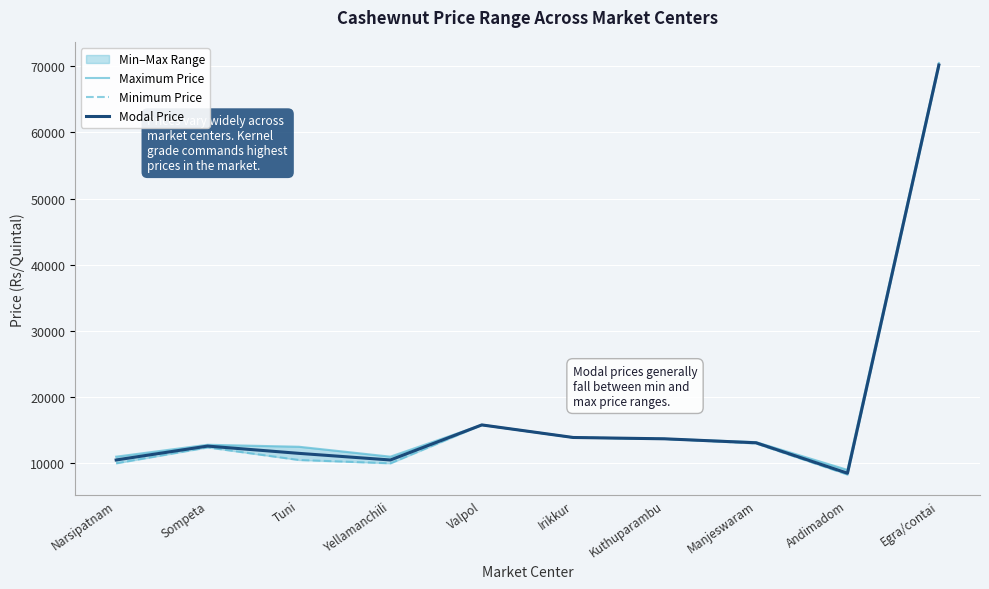

True or false: Modal Price has a value of 7709 at Sompeta.

False